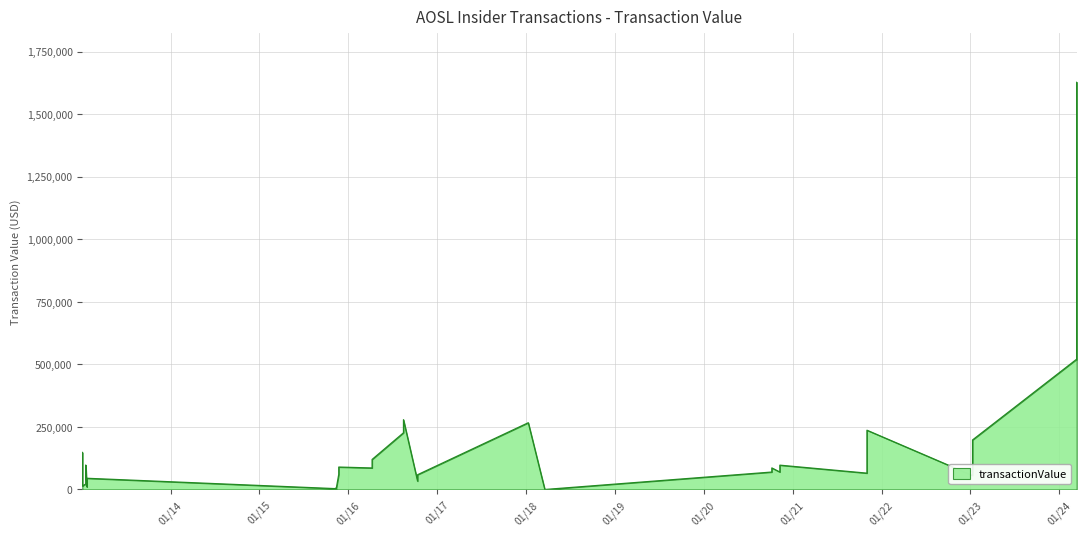

Rank the categories by value from lowest to highest.

2018-03-19, 2015-11-12, 2015-11-12, 2015-11-09, 2015-11-09, 2013-01-22, 2013-01-03, 2013-01-17, 2016-10-12, 2013-01-22, 2023-01-10, 2016-10-12, 2015-11-23, 2021-11-02, 2020-11-09, 2020-10-07, 2016-04-08, 2020-10-07, 2015-11-23, 2020-11-09, 2013-01-17, 2016-04-08, 2013-01-03, 2023-01-10, 2016-08-15, 2021-11-02, 2018-01-10, 2016-08-15, 2024-03-13, 2024-03-13